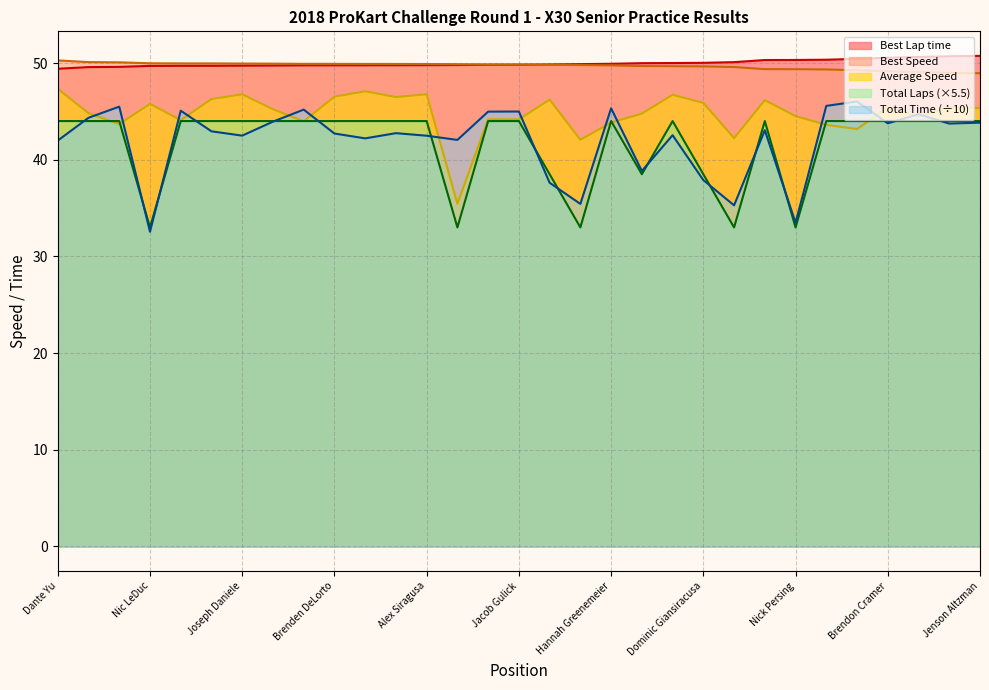

What are all the series names shown in the legend?

Best Lap time, Best Speed, Average Speed, Total Laps (×5.5), Total Time (÷10)